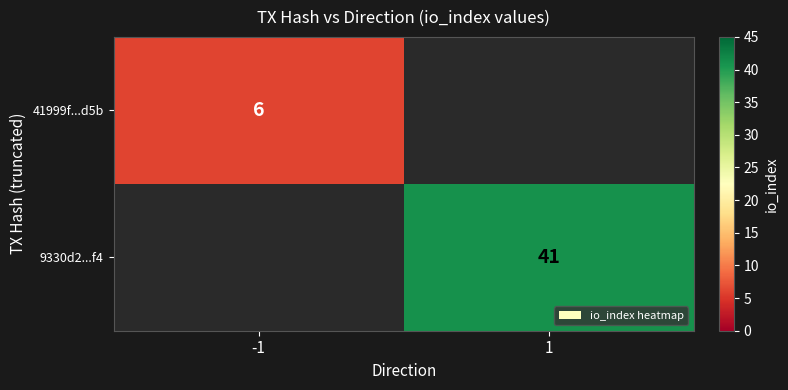

The value of 41999f...d5b at -1 is 6. True or false?

True